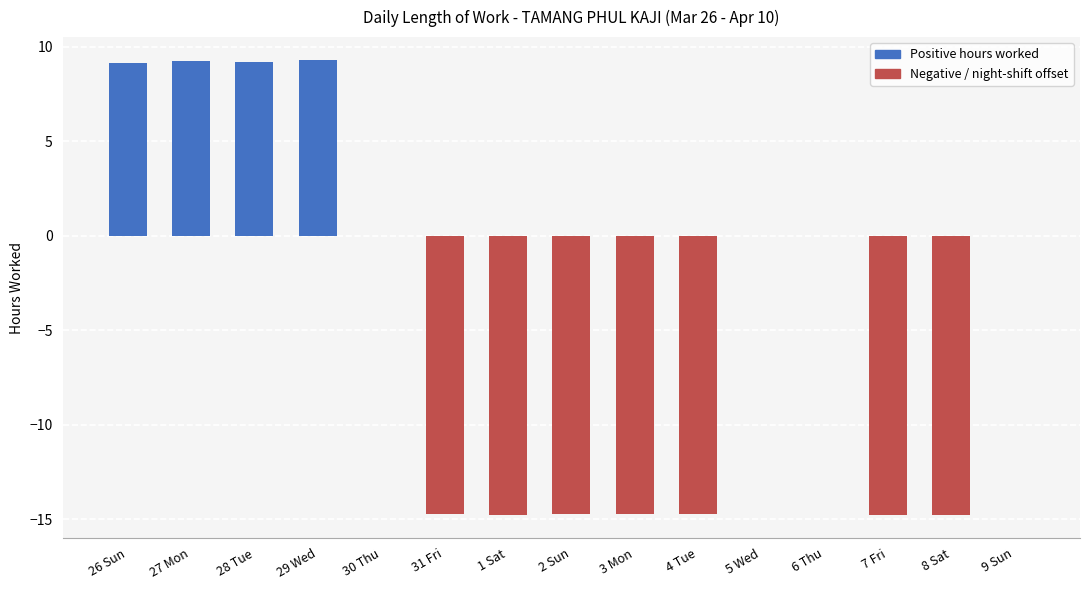

What is the change in value from 26 Sun to 30 Thu?

-9.1